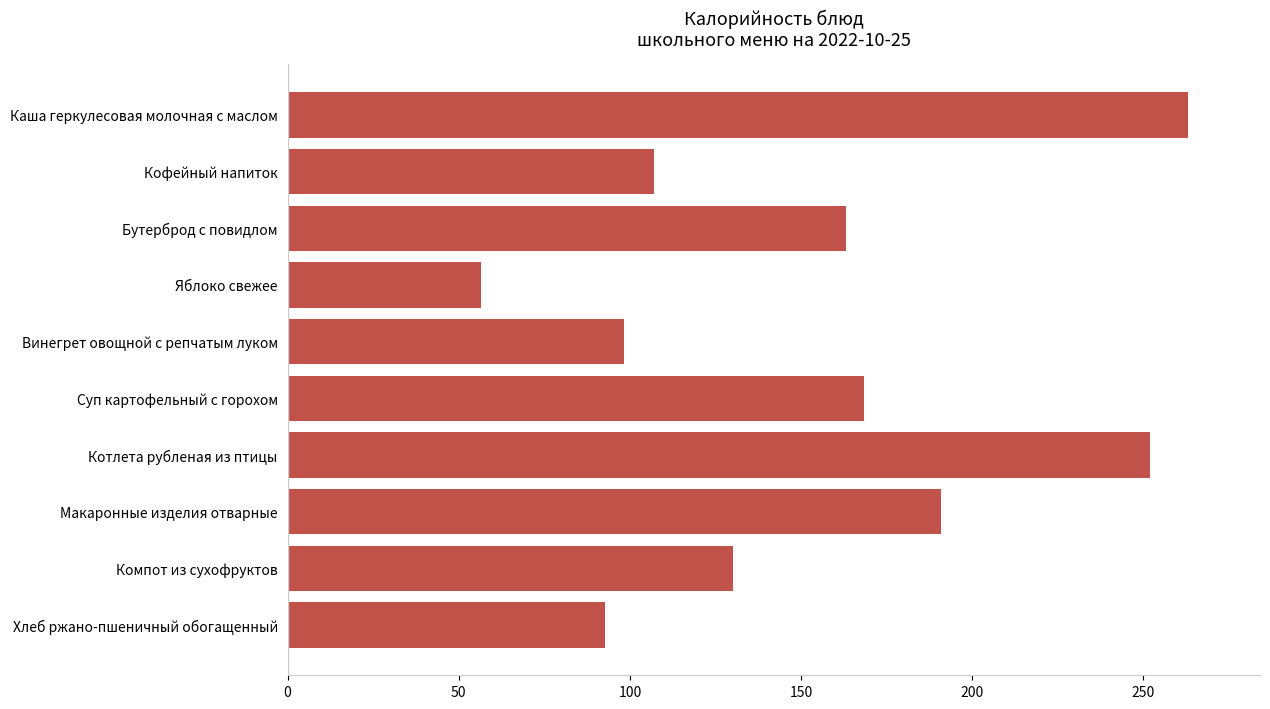

How many values are below 163?

5